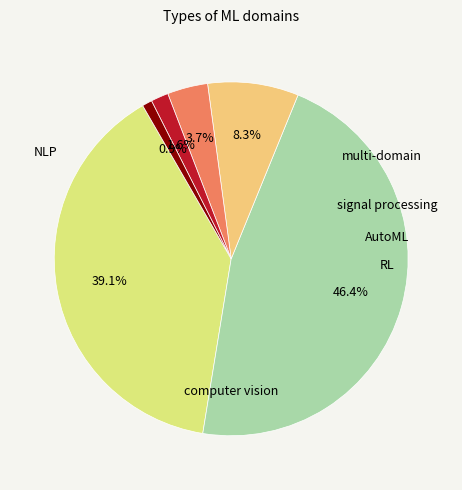

Is there a majority slice in this chart?

No